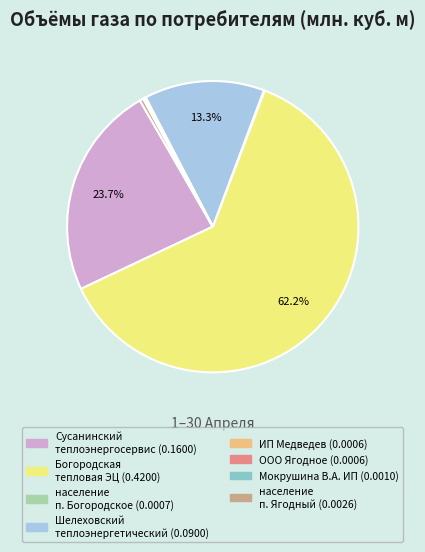

Is there any slice that represents more than half of the pie?

Yes